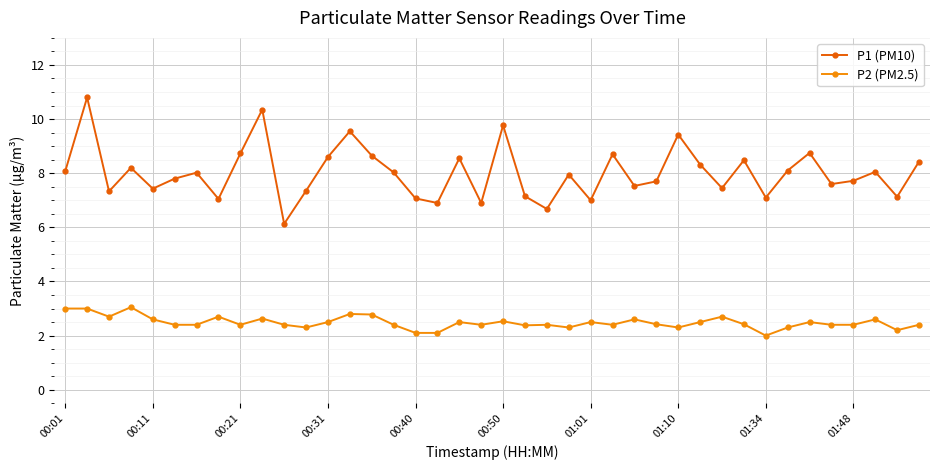

What is the maximum value for P1 (PM10)?

10.8